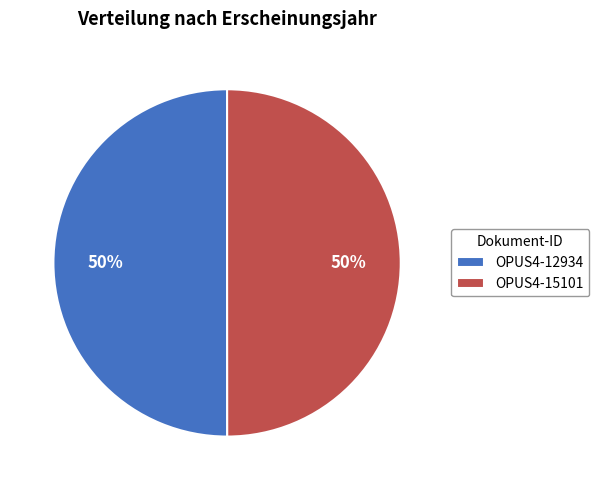

What is the ratio of the value at OPUS4-12934 to the value at OPUS4-15101?

1.0